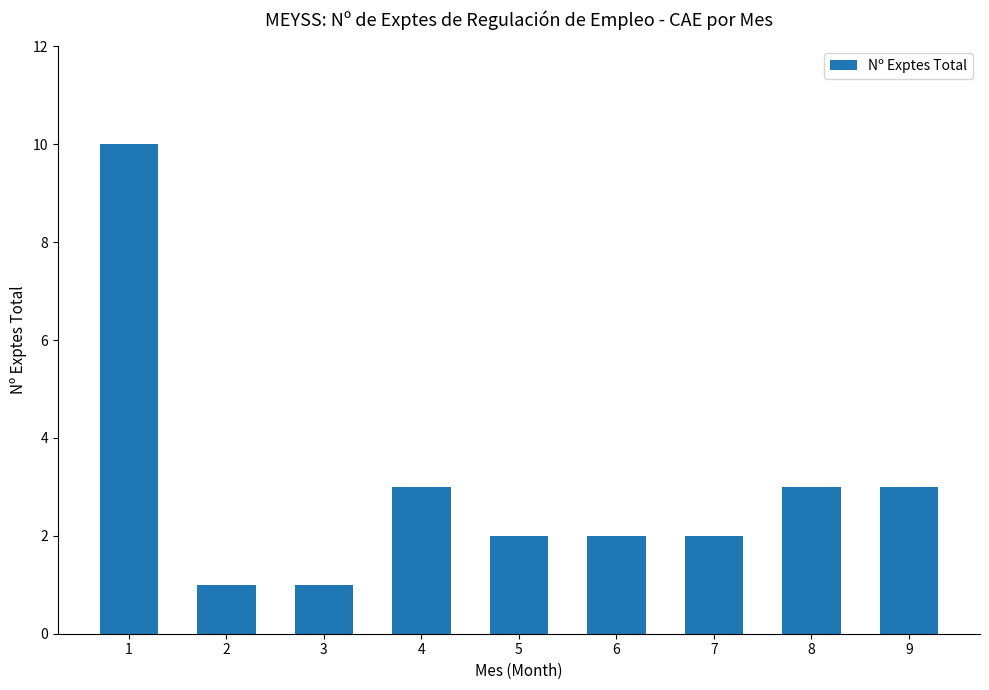

The chart shows a value of 1 at 3. True or false?

True